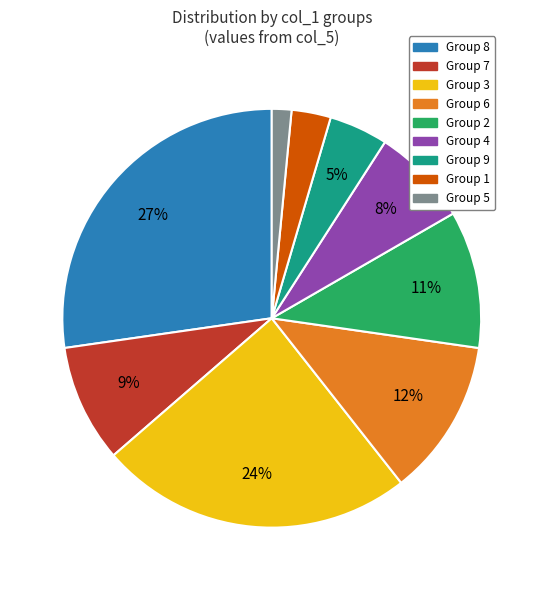

How many slices are in this pie chart?

9